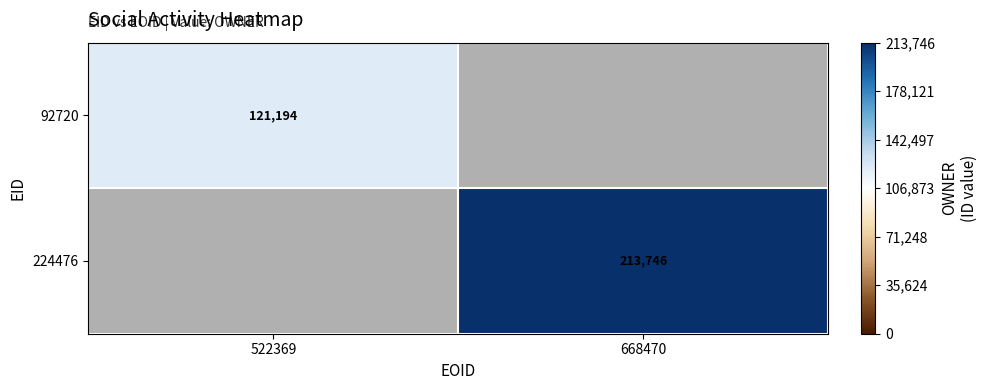

True or false: 92720 has a value of 178408 at 522369.

False